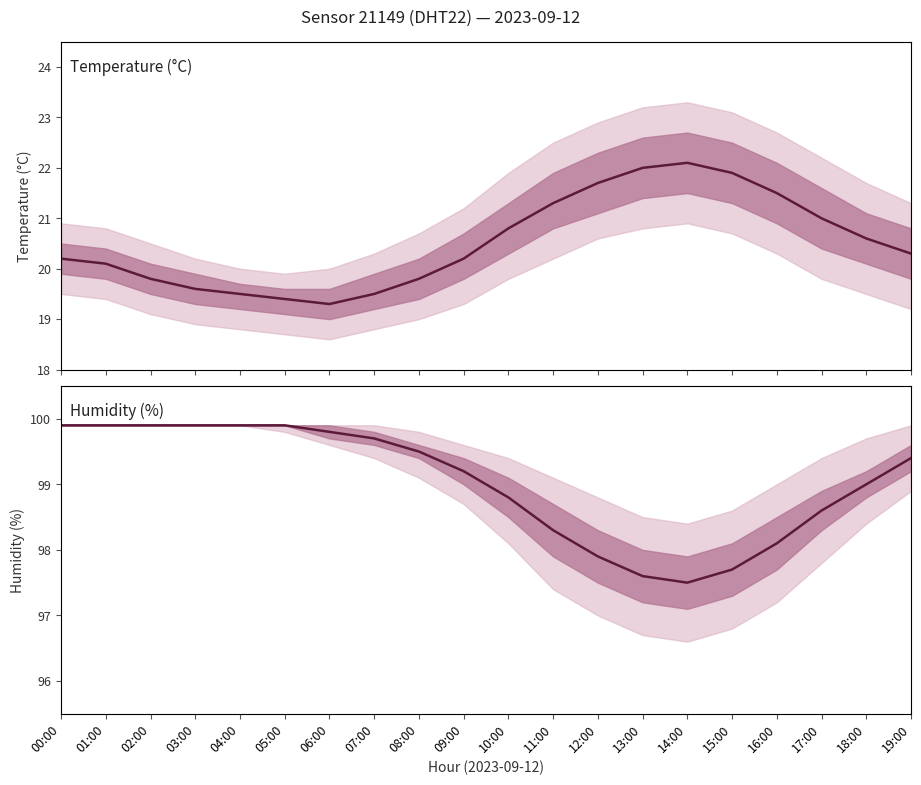

What value does the temperature series have at 07:00?

19.5